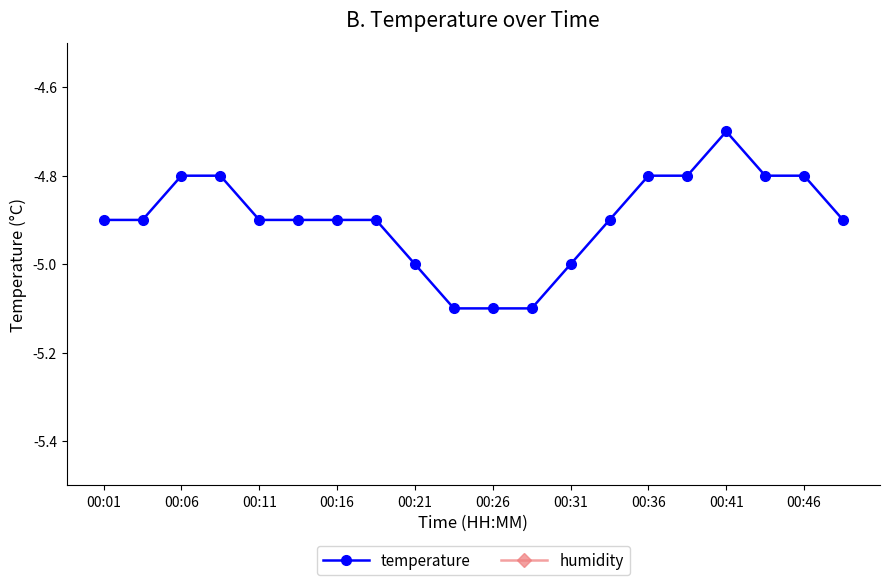

Which category has the highest value in the humidity series?

00:01